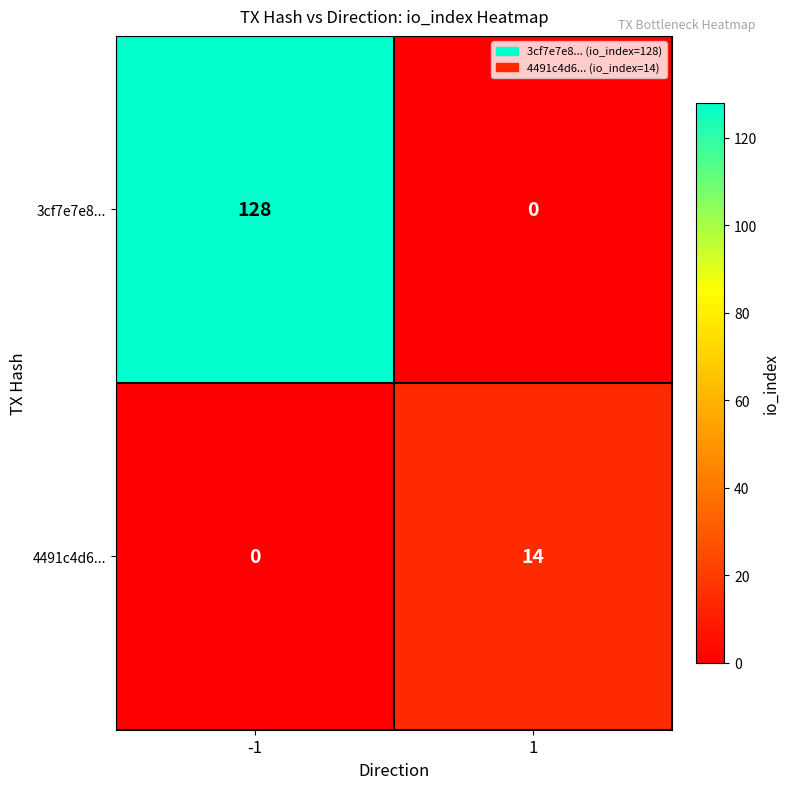

Is it true that 3cf7e7e8... equals 221 at -1?

False